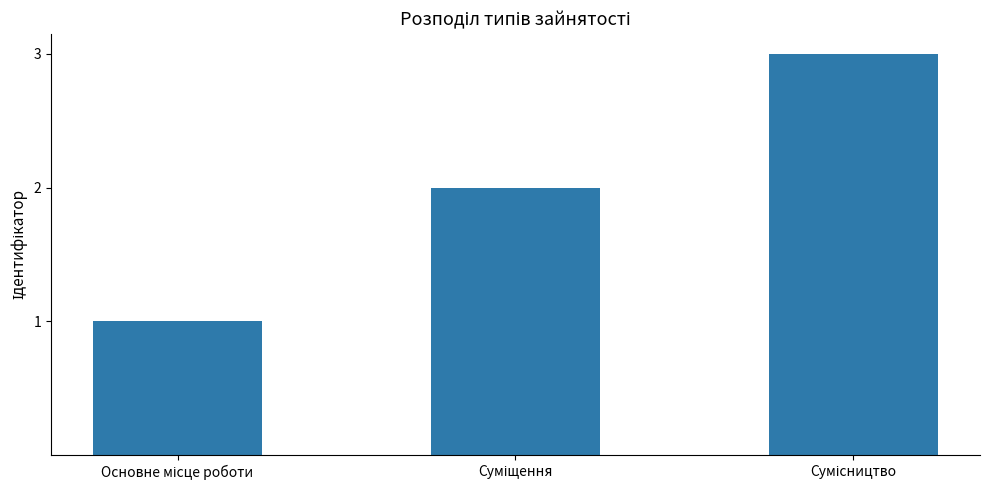

What is the maximum value shown in the chart?

3